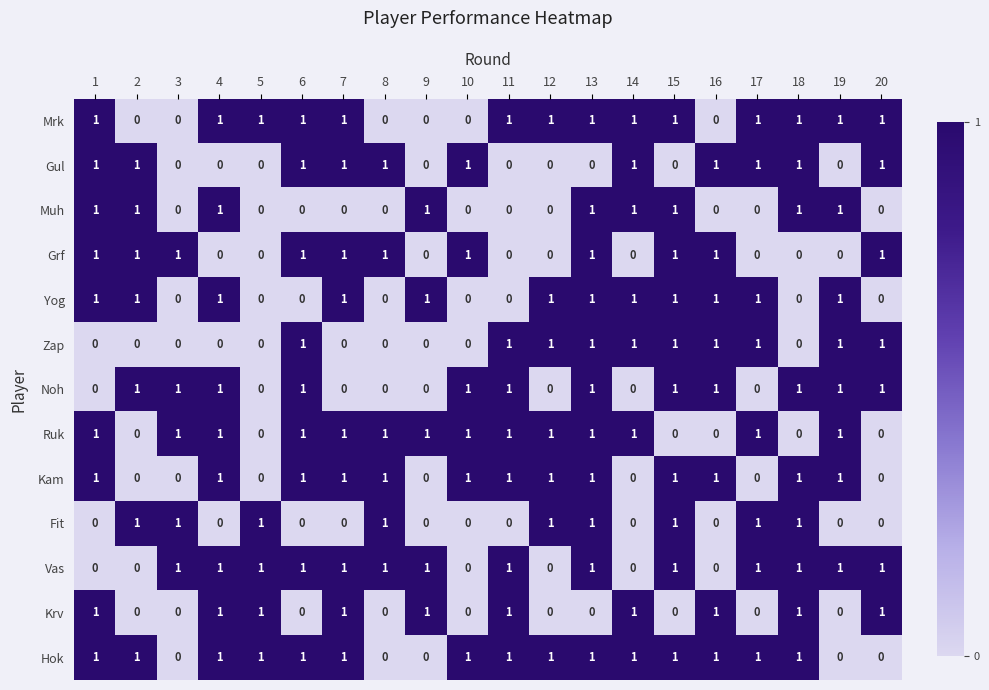

At which category is the sum across all series the highest?

13